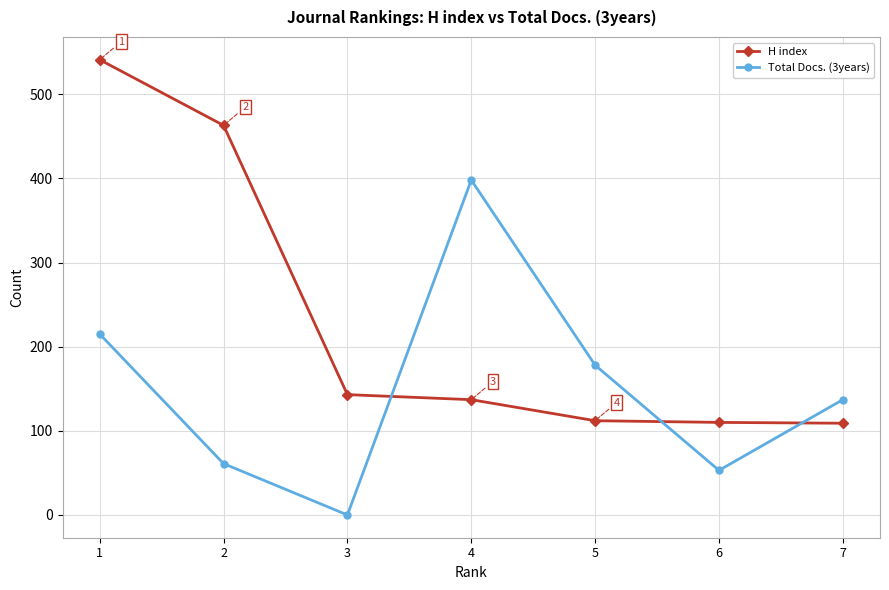

Where do H index and Total Docs. (3years) first cross each other?

3 and 4